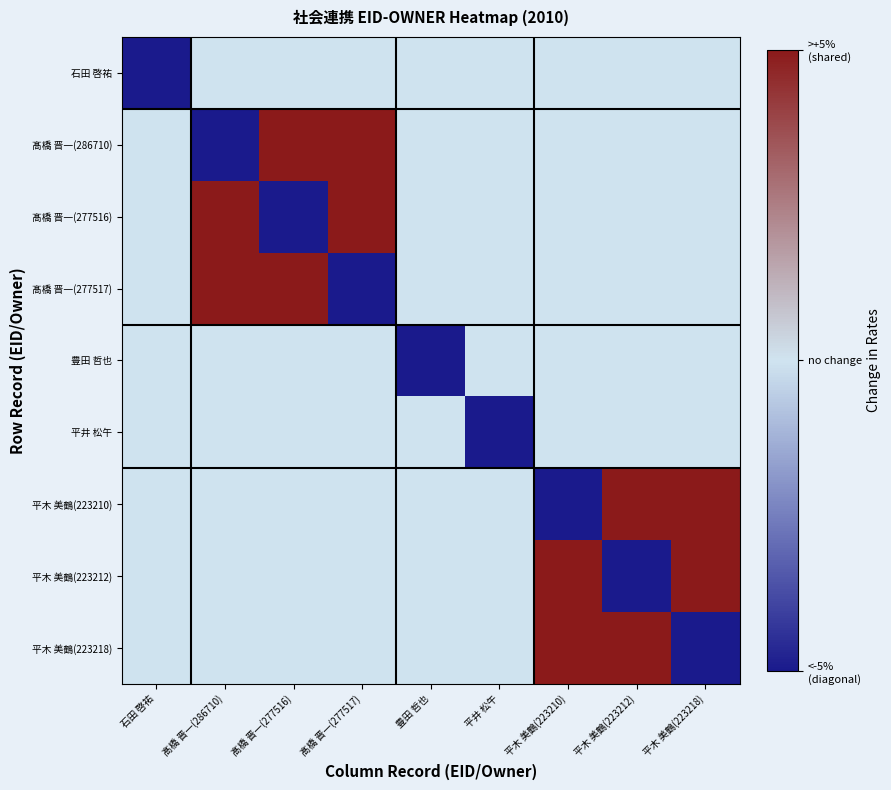

Reading left to right, extract all data points from this chart.

石田 啓祐: 石田 啓祐=-1	髙橋 晋一(286710)=0	髙橋 晋一(277516)=0	髙橋 晋一(277517)=0	豊田 哲也=0	平井 松午=0	平木 美鶴(223210)=0	平木 美鶴(223212)=0	平木 美鶴(223218)=0
髙橋 晋一(286710): 石田 啓祐=0	髙橋 晋一(286710)=-1	髙橋 晋一(277516)=1	髙橋 晋一(277517)=1	豊田 哲也=0	平井 松午=0	平木 美鶴(223210)=0	平木 美鶴(223212)=0	平木 美鶴(223218)=0
髙橋 晋一(277516): 石田 啓祐=0	髙橋 晋一(286710)=1	髙橋 晋一(277516)=-1	髙橋 晋一(277517)=1	豊田 哲也=0	平井 松午=0	平木 美鶴(223210)=0	平木 美鶴(223212)=0	平木 美鶴(223218)=0
髙橋 晋一(277517): 石田 啓祐=0	髙橋 晋一(286710)=1	髙橋 晋一(277516)=1	髙橋 晋一(277517)=-1	豊田 哲也=0	平井 松午=0	平木 美鶴(223210)=0	平木 美鶴(223212)=0	平木 美鶴(223218)=0
豊田 哲也: 石田 啓祐=0	髙橋 晋一(286710)=0	髙橋 晋一(277516)=0	髙橋 晋一(277517)=0	豊田 哲也=-1	平井 松午=0	平木 美鶴(223210)=0	平木 美鶴(223212)=0	平木 美鶴(223218)=0
平井 松午: 石田 啓祐=0	髙橋 晋一(286710)=0	髙橋 晋一(277516)=0	髙橋 晋一(277517)=0	豊田 哲也=0	平井 松午=-1	平木 美鶴(223210)=0	平木 美鶴(223212)=0	平木 美鶴(223218)=0
平木 美鶴(223210): 石田 啓祐=0	髙橋 晋一(286710)=0	髙橋 晋一(277516)=0	髙橋 晋一(277517)=0	豊田 哲也=0	平井 松午=0	平木 美鶴(223210)=-1	平木 美鶴(223212)=1	平木 美鶴(223218)=1
平木 美鶴(223212): 石田 啓祐=0	髙橋 晋一(286710)=0	髙橋 晋一(277516)=0	髙橋 晋一(277517)=0	豊田 哲也=0	平井 松午=0	平木 美鶴(223210)=1	平木 美鶴(223212)=-1	平木 美鶴(223218)=1
平木 美鶴(223218): 石田 啓祐=0	髙橋 晋一(286710)=0	髙橋 晋一(277516)=0	髙橋 晋一(277517)=0	豊田 哲也=0	平井 松午=0	平木 美鶴(223210)=1	平木 美鶴(223212)=1	平木 美鶴(223218)=-1